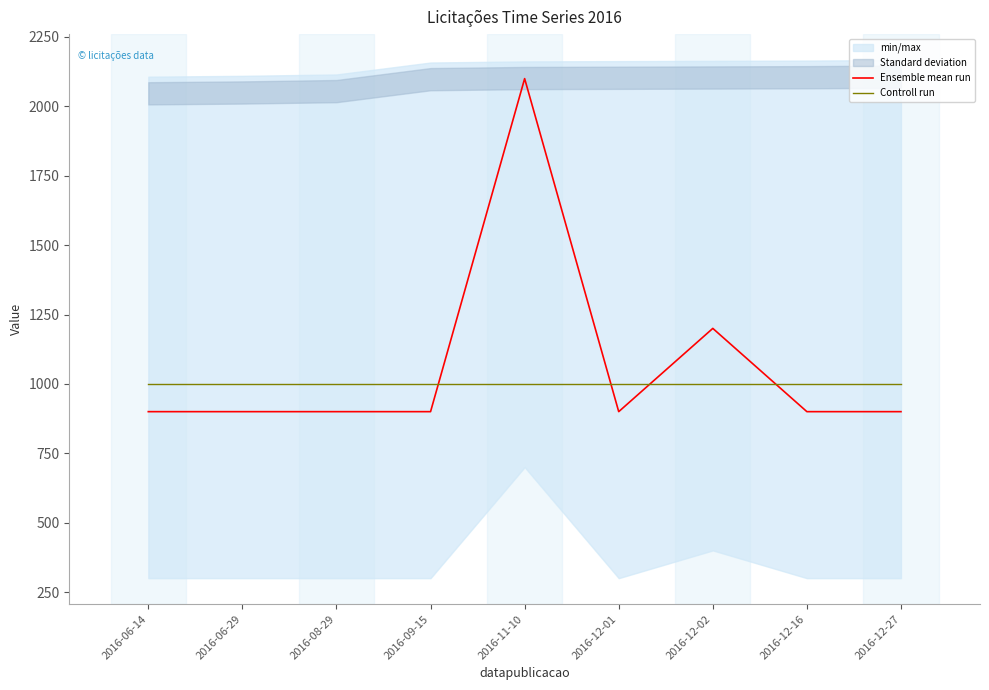

Reading right to left, transcribe all the data shown in this chart.

Ensemble mean run: 900	900	1200	900	2100	900	900	900	900
Controll run: 1000	1000	1000	1000	1000	1000	1000	1000	1000